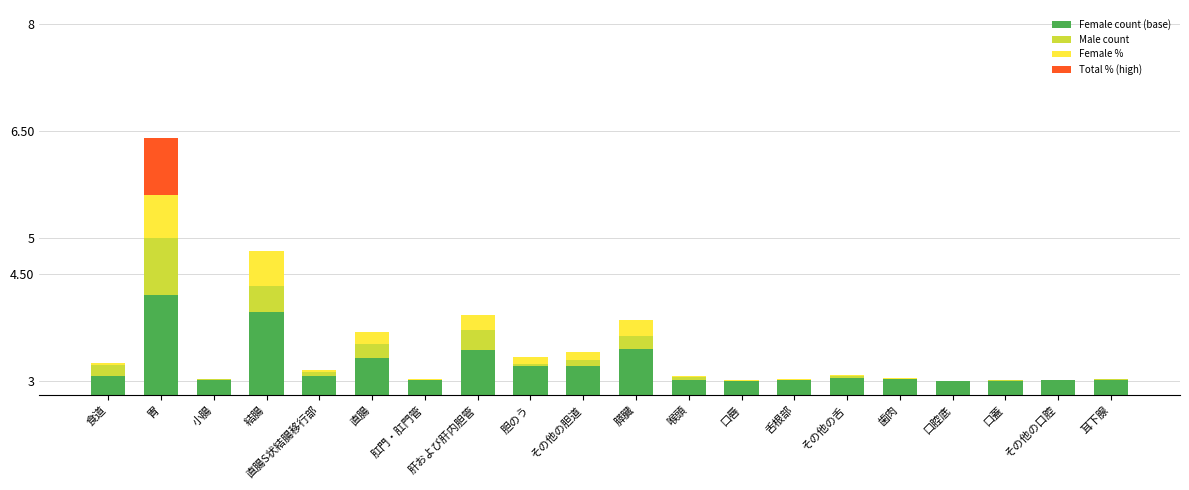

Rank the categories by Female % value from highest to lowest.

胃, 結腸, 膵臓, 肝および肝内胆管, 直腸, その他の胆道, 胆のう, 直腸S状結腸移行部, 食道, その他の舌, 歯肉, 耳下腺, 小腸, 肛門・肛門管, 喉頭, 舌根部, その他の口腔, 口唇, 口腔底, 口蓋